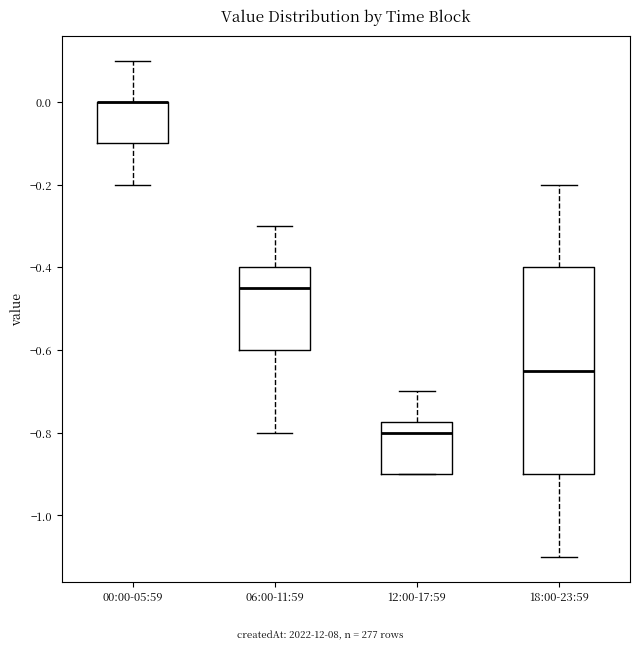

Reading left to right, transcribe this box plot: for each box, give where its median line is, the range the box spans, and where its two whiskers end, as read against the y-axis. The values are not printed on the chart, so give them approximately, as read against the axis.

00:00-05:59: median 0.00 (drawn on the box's upper edge), box -0.10 to 0.00, whiskers -0.20 to 0.10
06:00-11:59: median -0.44, box -0.60 to -0.40, whiskers -0.80 to -0.30
12:00-17:59: median -0.80, box -0.90 to -0.78, whiskers -0.90 to -0.70
18:00-23:59: median -0.64, box -0.90 to -0.40, whiskers -1.10 to -0.20